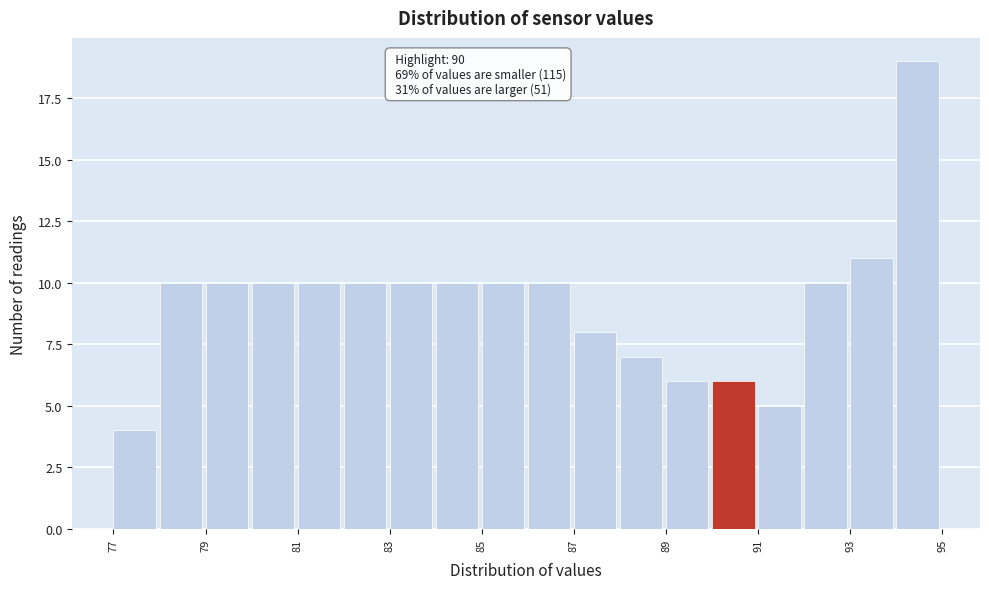

Which range on the x-axis has the tallest bar?

94 to 95